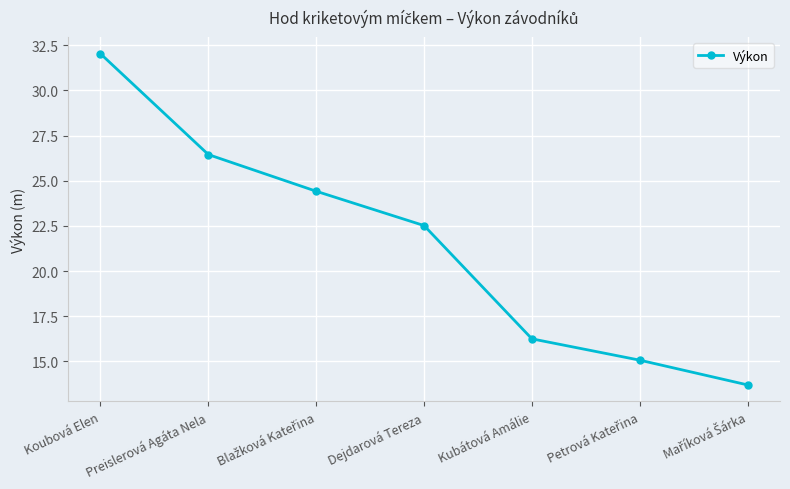

Between Dejdarová Tereza and Koubová Elen, which is larger?

Koubová Elen